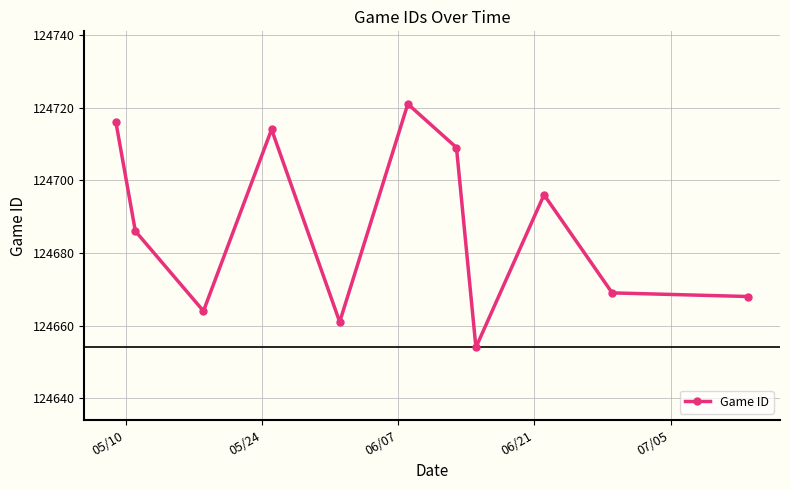

How many points are higher than both their immediate neighbors (excluding endpoints)?

3